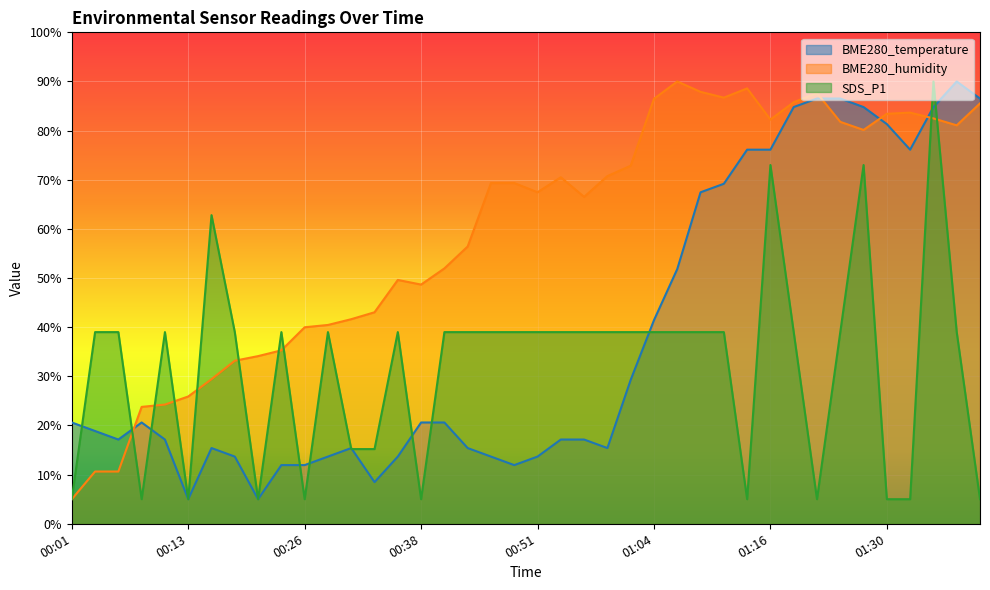

Between which two adjacent categories do BME280_temperature and SDS_P1 first intersect?

00:01 and 00:03